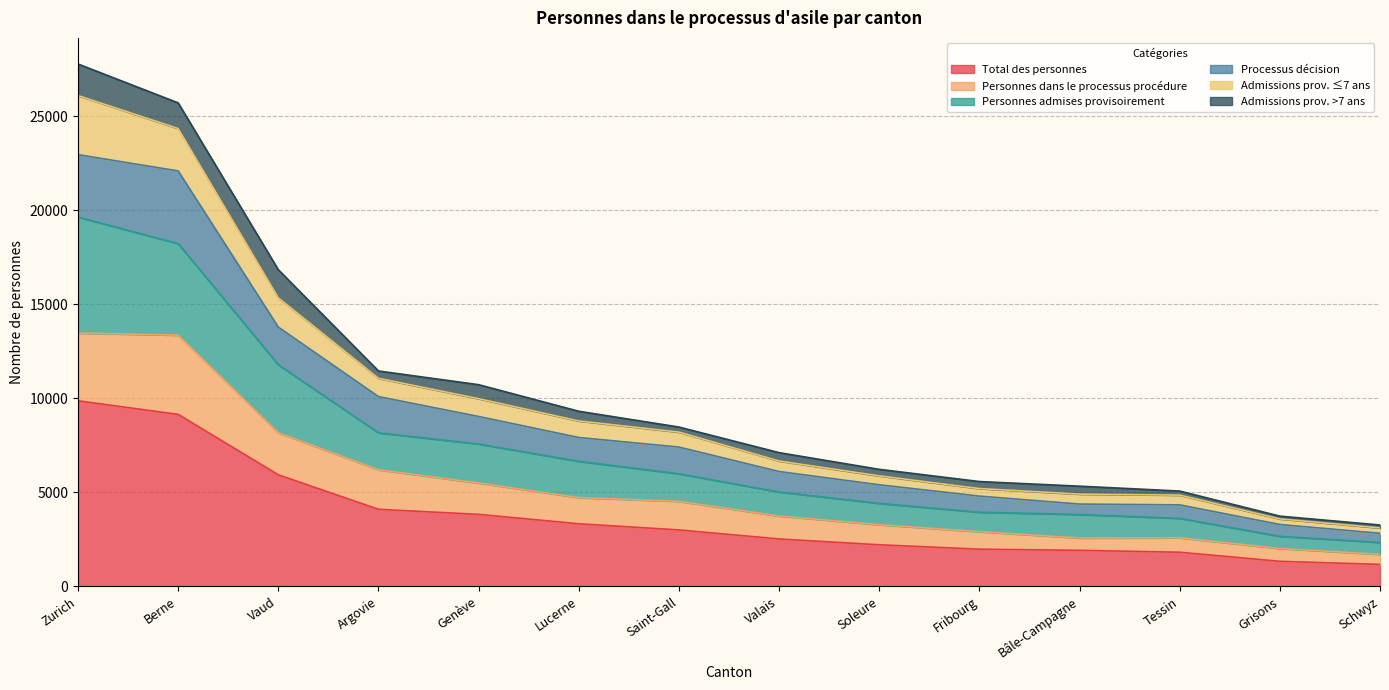

What is the highest value of the Total des personnes series?

9871